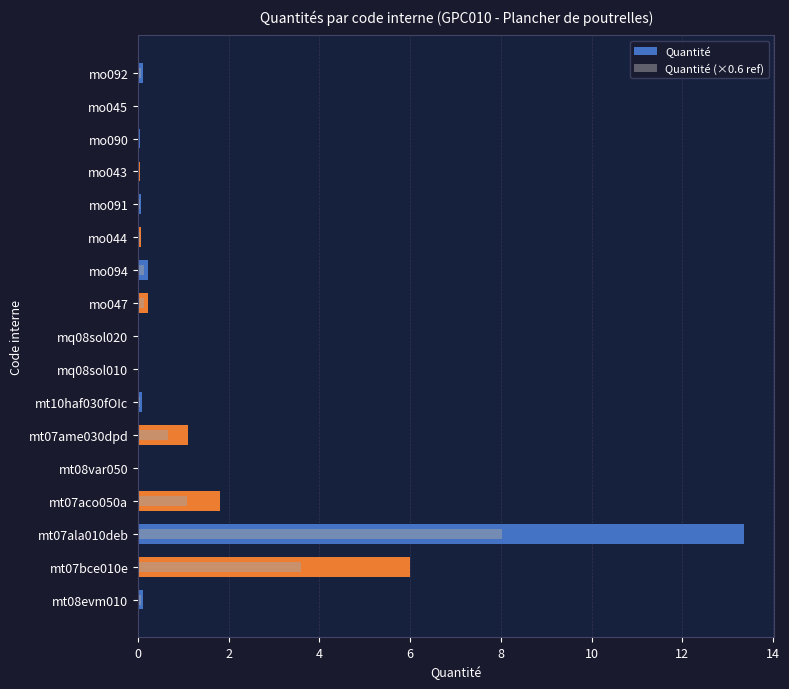

How many bars are there in total?

34